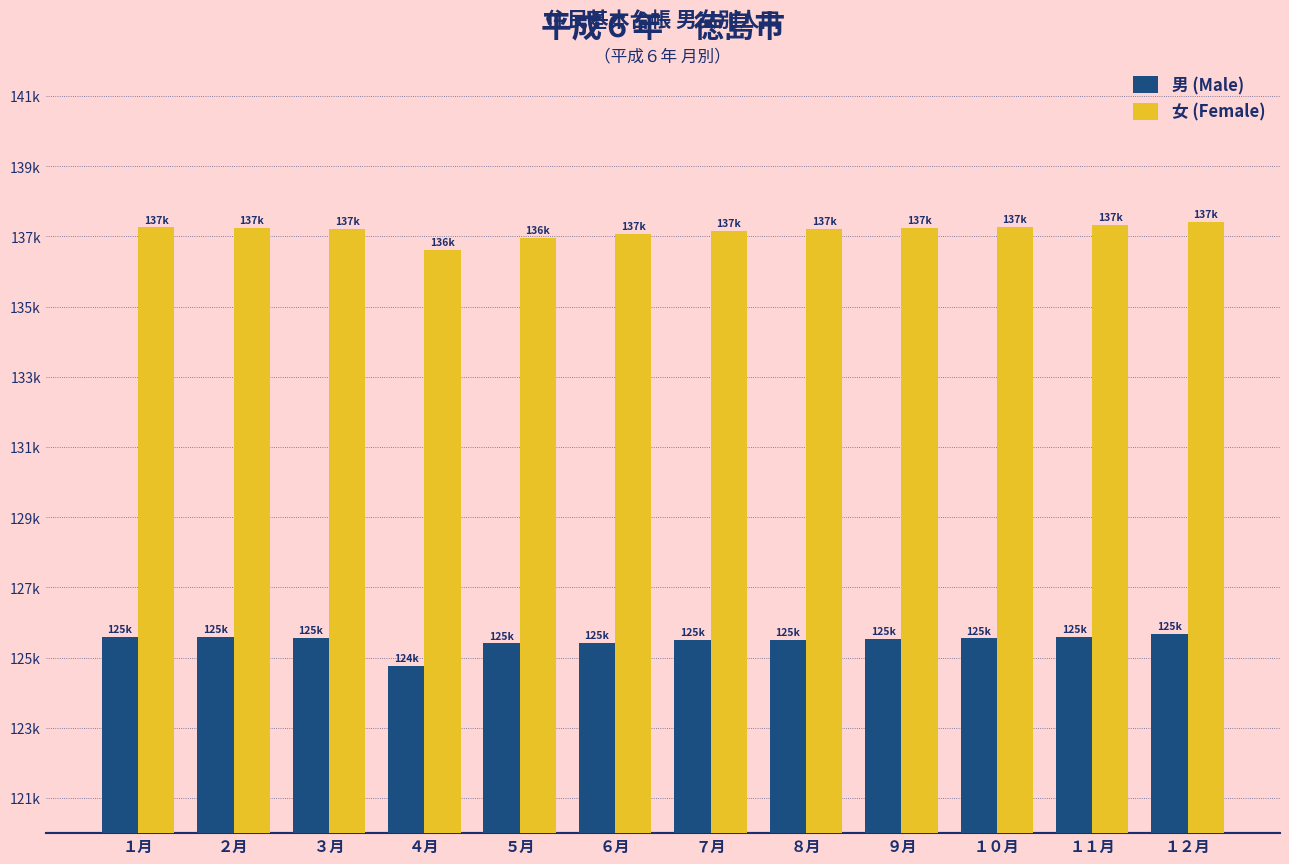

Between ７月 and ２月, which is larger?

２月